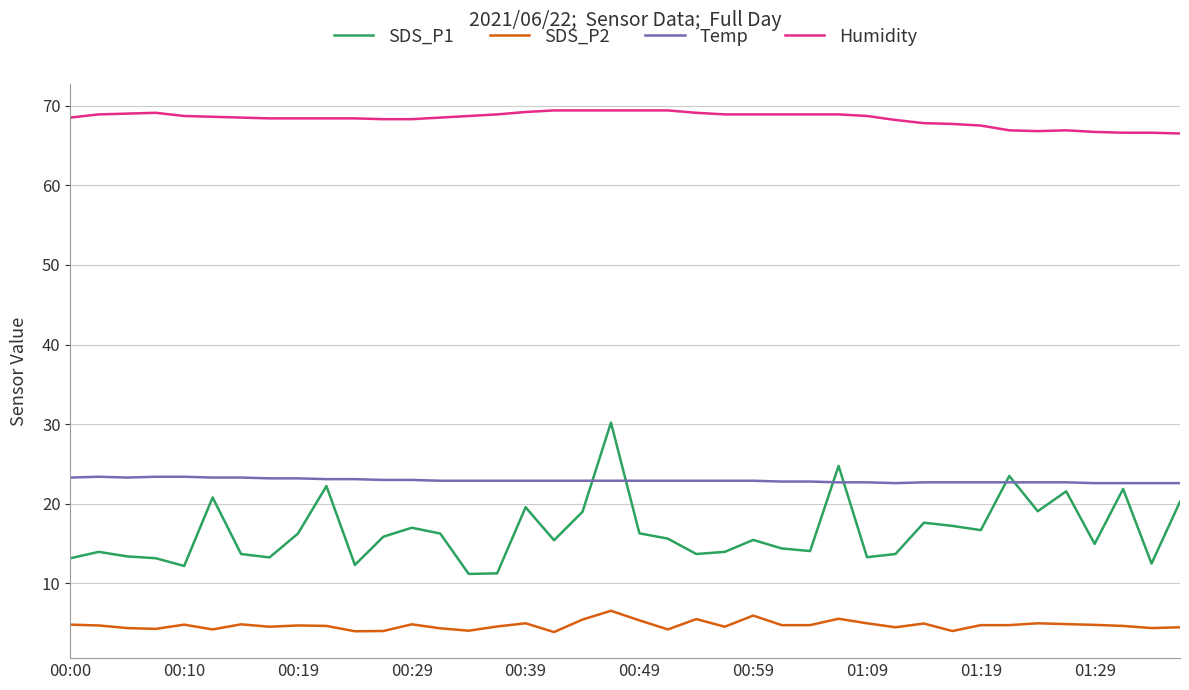

Which series has the largest total across all categories?

Humidity